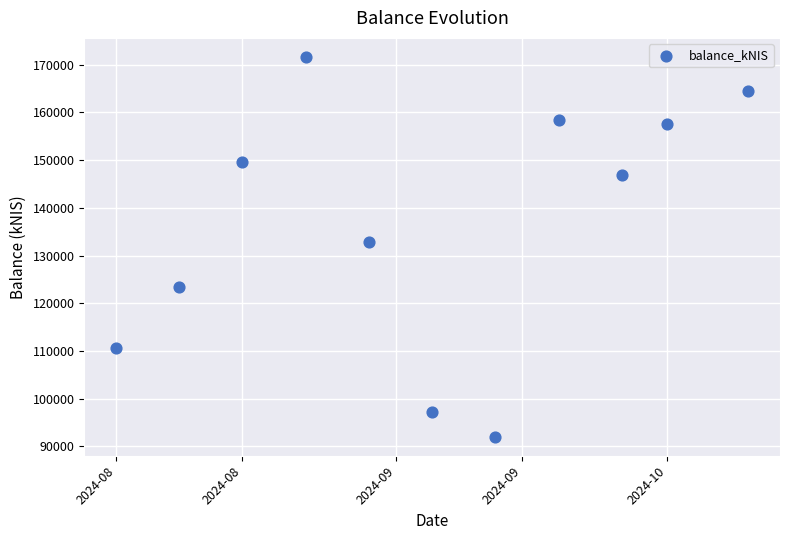

What is the average X value?

19970.8